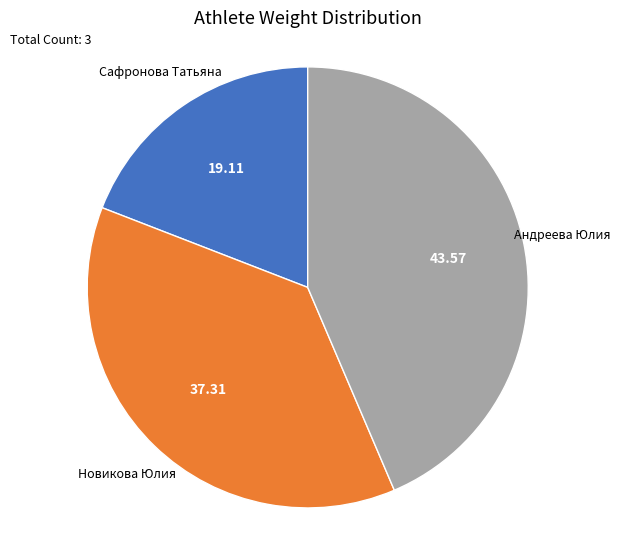

Between Андреева Юлия and Сафронова Татьяна, which is larger?

Андреева Юлия